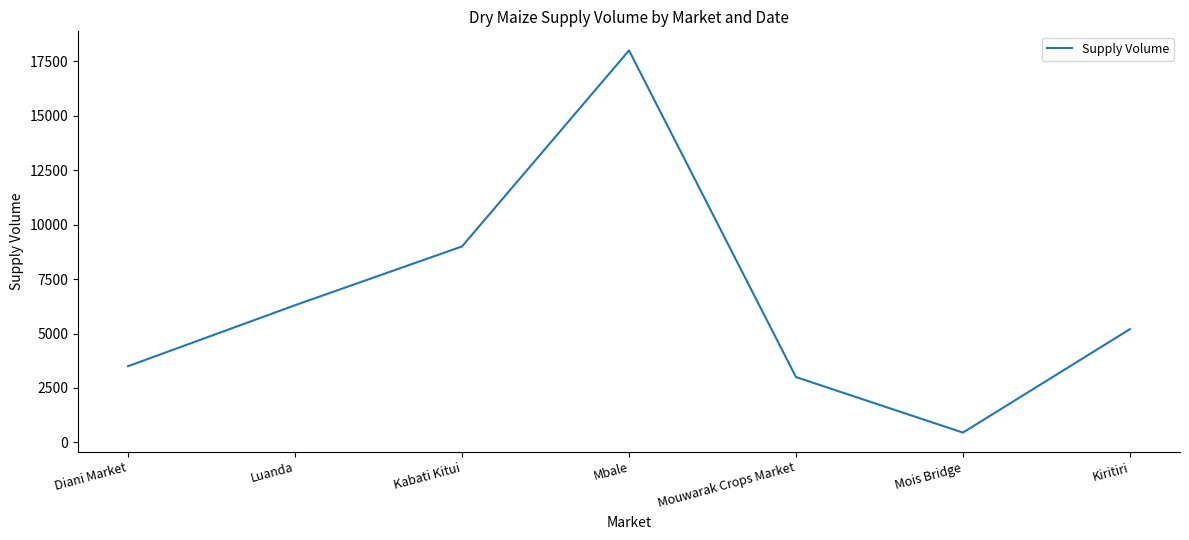

Reading left to right, transcribe all the data shown in this chart.

Diani Market=3500	Luanda=6300	Kabati Kitui=9000	Mbale=18000	Mouwarak Crops Market=3000	Mois Bridge=450	Kiritiri=5200